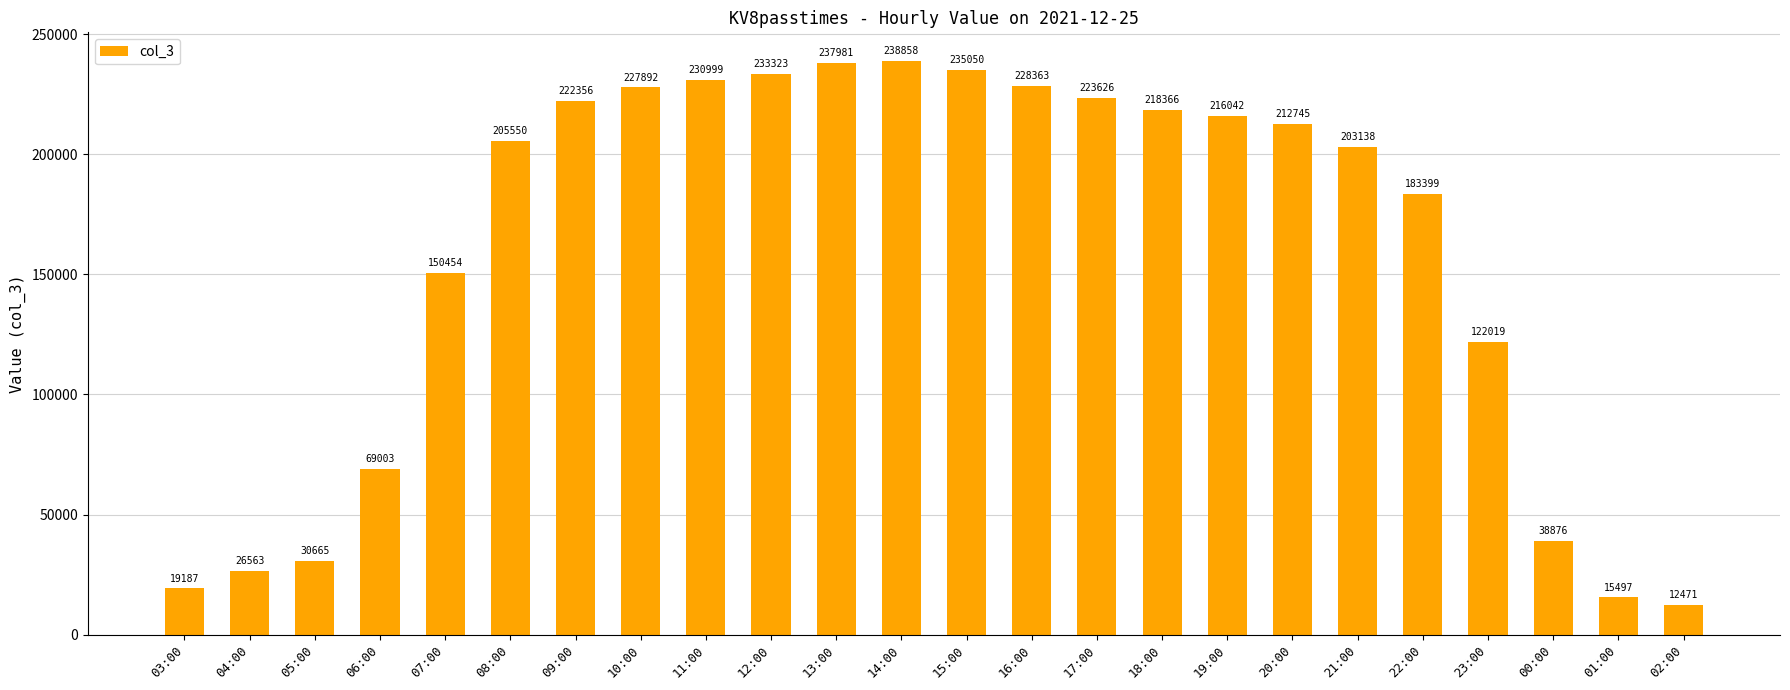

Is it true that the value at 07:00 is 230897?

False